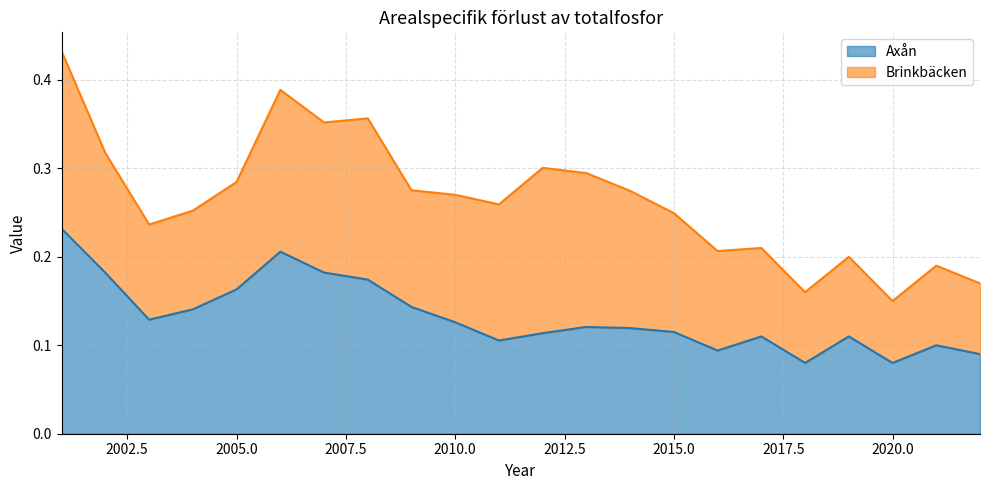

Reading left to right, list all the values displayed in this chart.

0.2	0.2	0.1	0.1	0.2	0.2	0.2	0.2	0.1	0.1	0.1	0.1	0.1	0.1	0.1	0.1	0.1	0.1	0.1	0.1	0.1	0.1